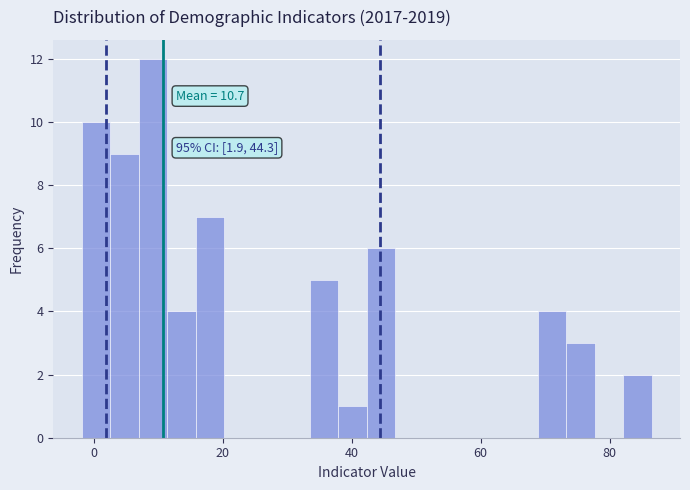

Around what value on the x-axis is the tallest bar? Give the approximate position of its centre, as read against the axis.

10